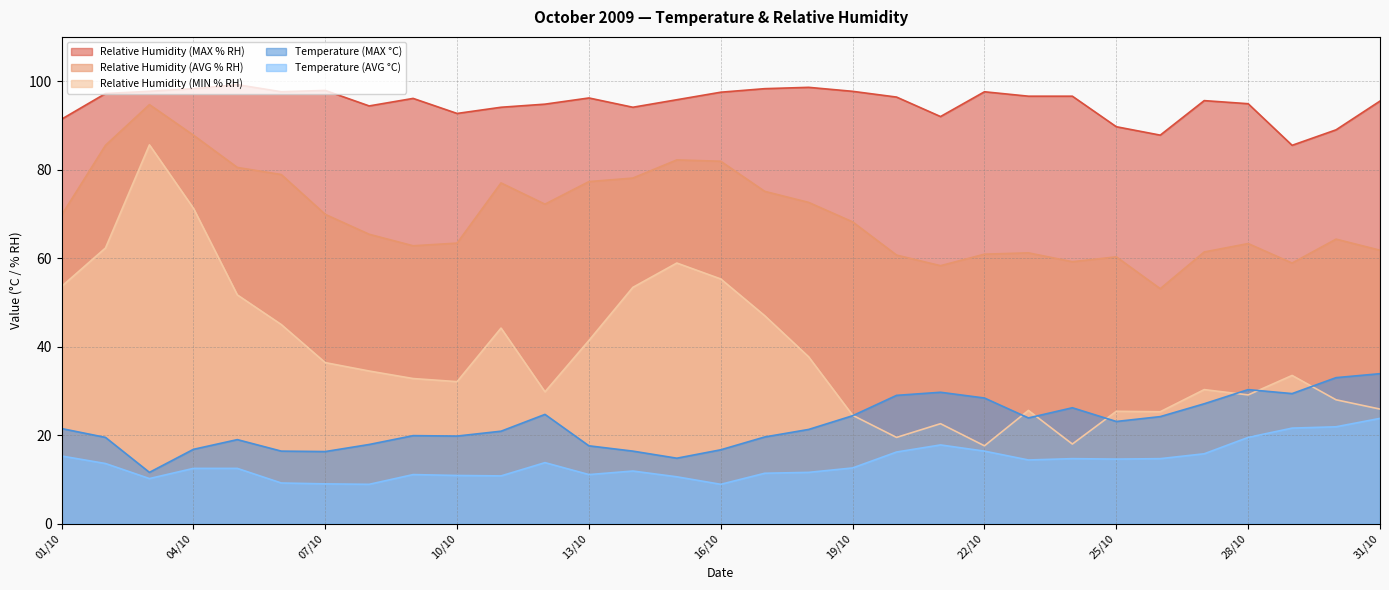

How many lines are shown in the chart?

5